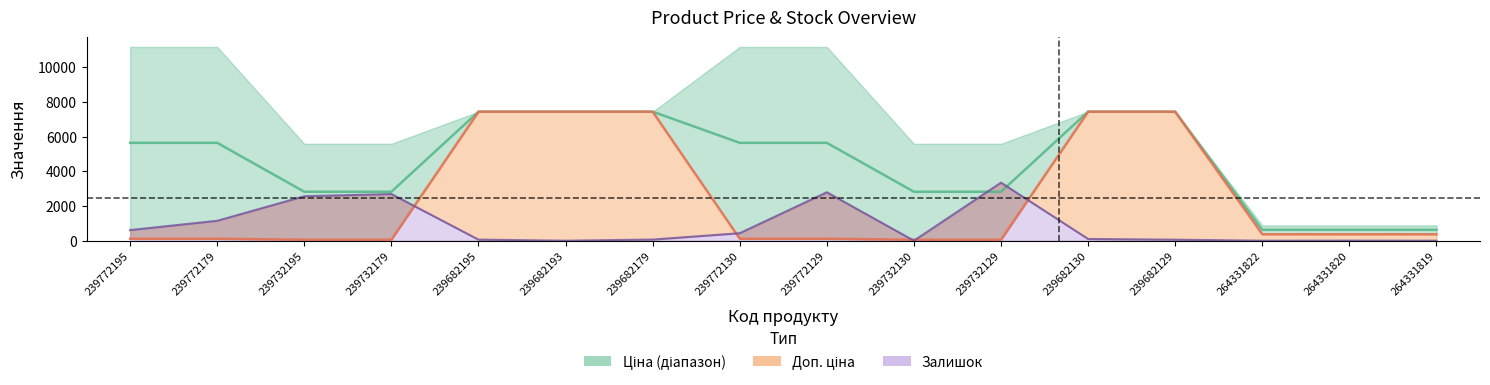

What is the difference between the Залишок values at 239732195 and 239772129?

229.5